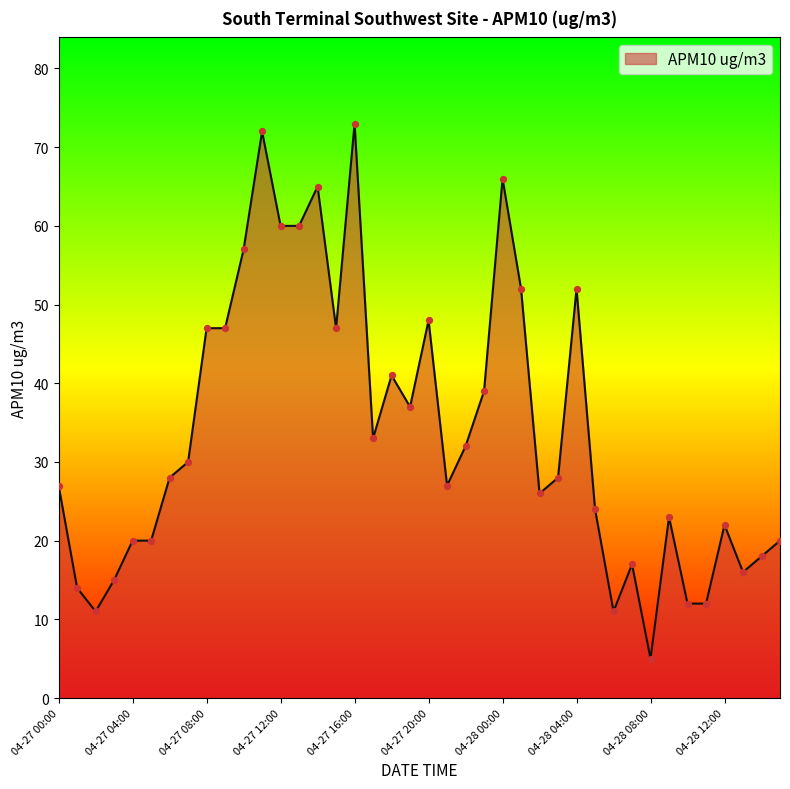

What is the smallest value displayed?

5